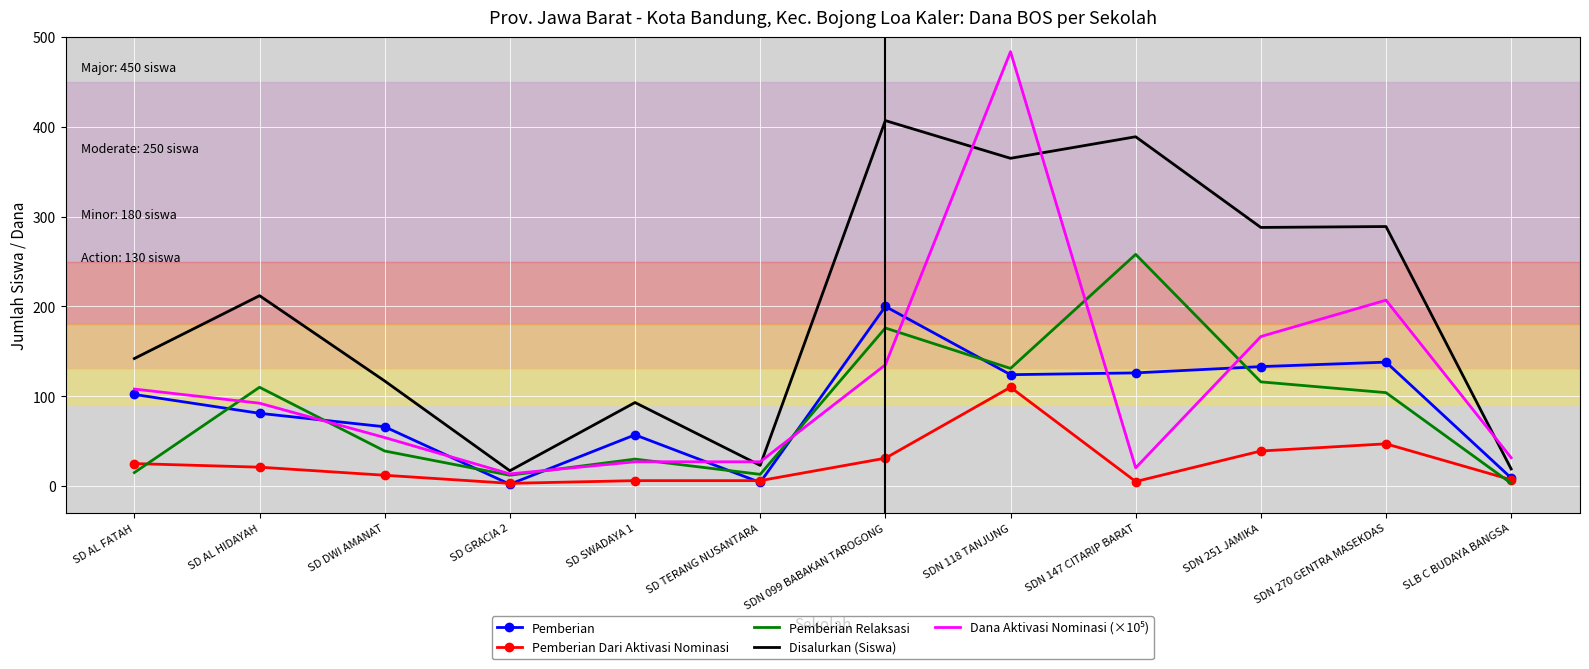

Which category has the highest value in the Disalurkan (Siswa) series?

SDN 099 BABAKAN TAROGONG